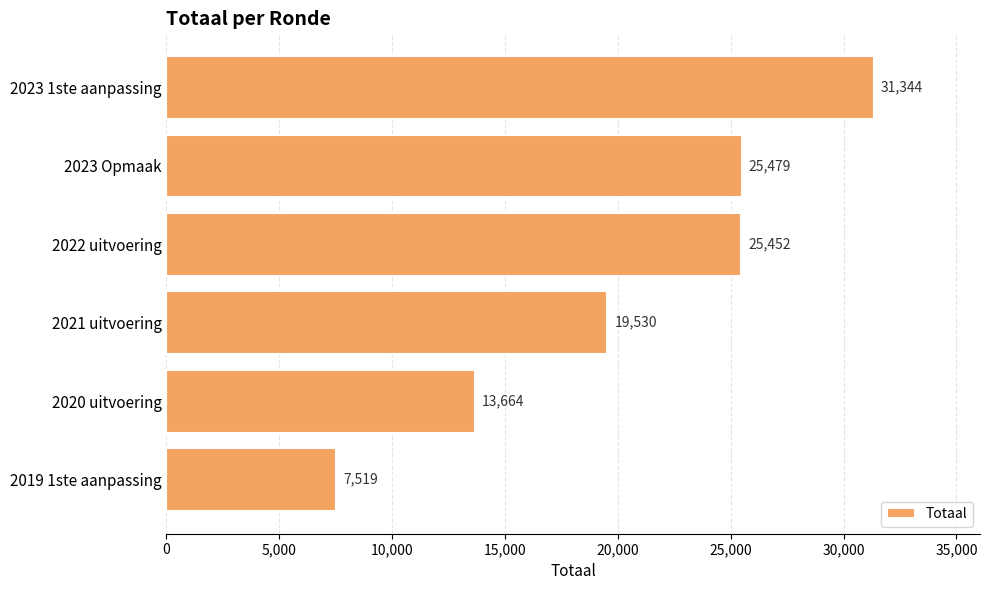

What is the value of the 4th bar from the top?

19530